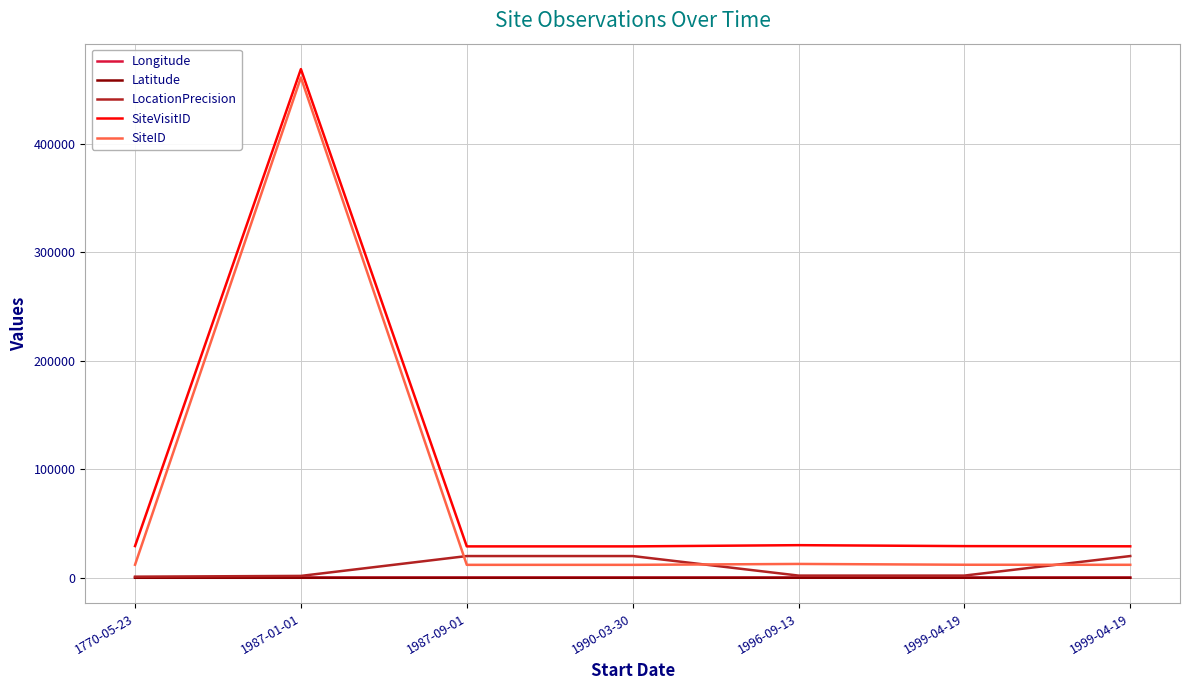

Which category has the highest value across all series?

1987-01-01